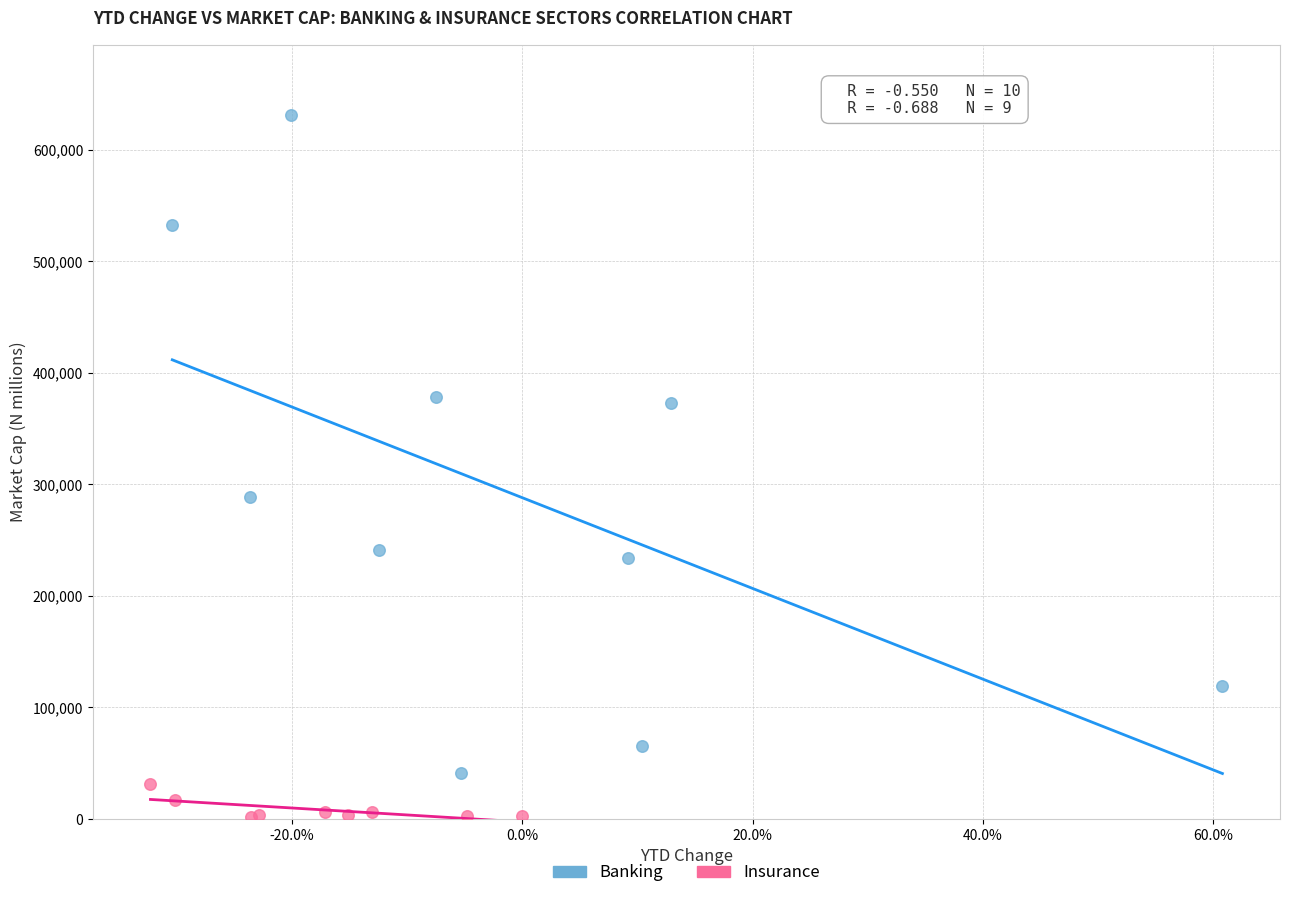

Which series contains the highest Y value?

Banking